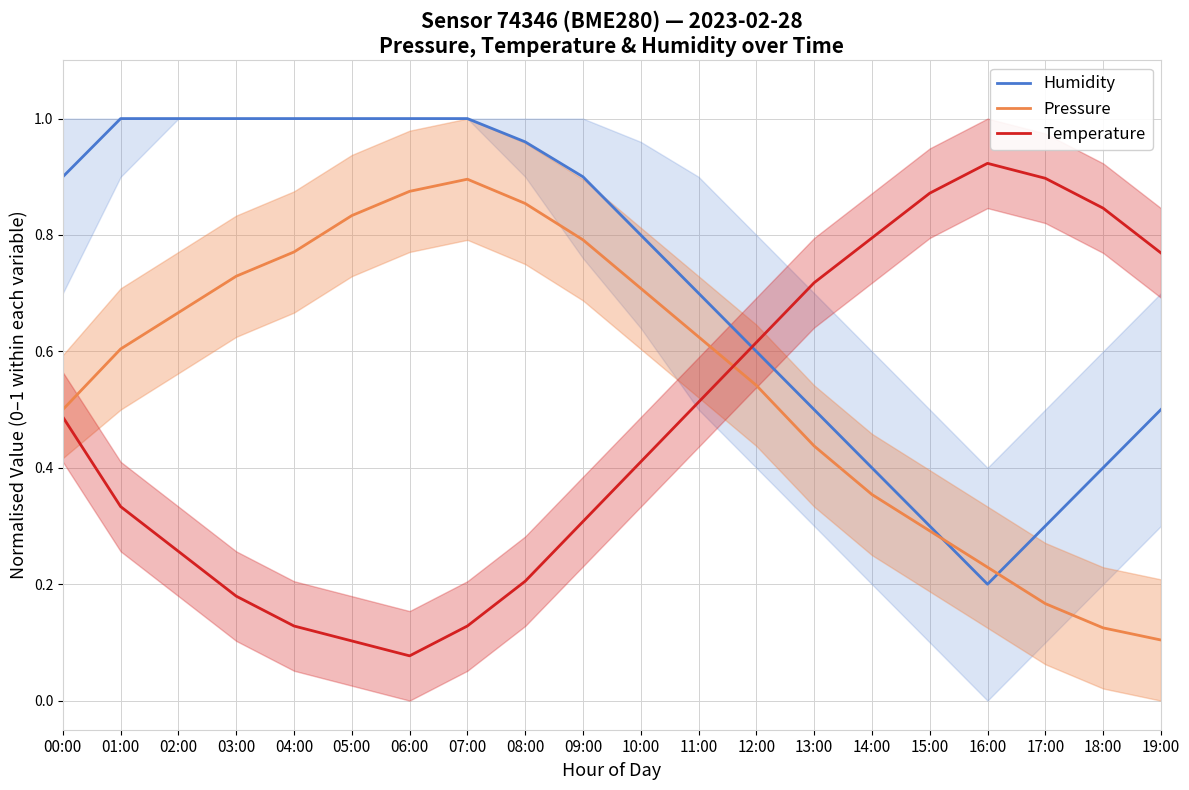

At 11:00, list the series in order from smallest to largest.

Temperature, Pressure, Humidity